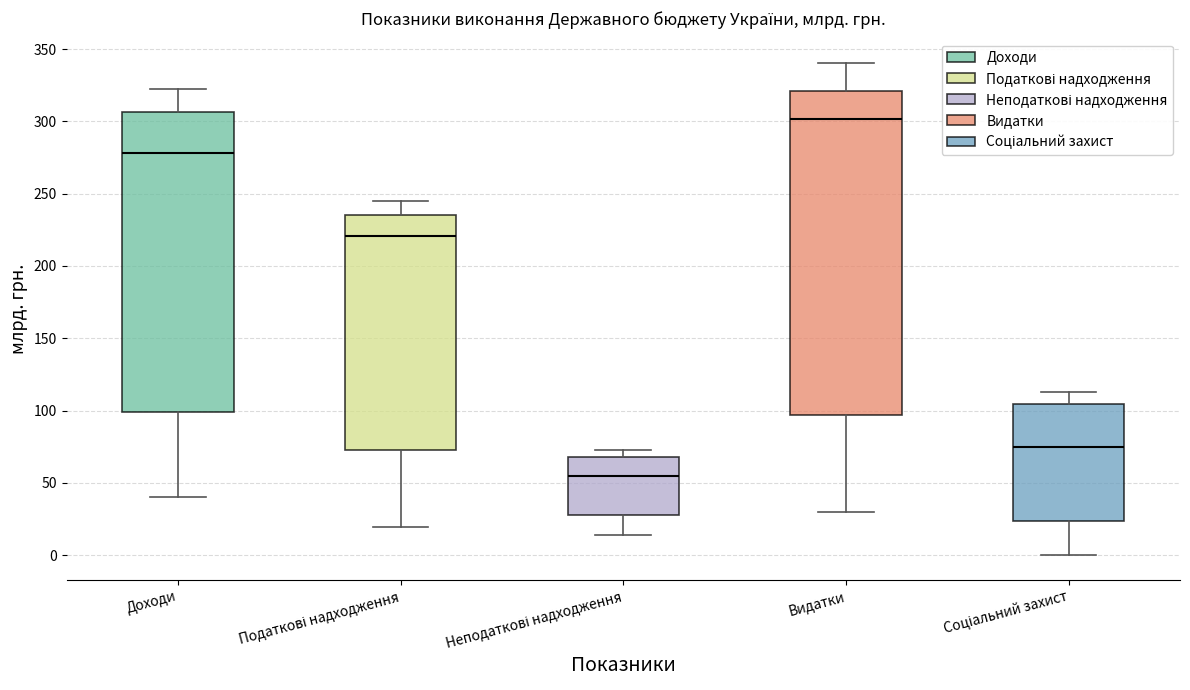

Reading left to right, read every box against the y-axis: the position of its median line, the range the box covers, and the ends of its whiskers. The values are not printed on the chart, so give them approximately, as read against the axis.

Доходи: median 280, box 100 to 305, whiskers 40 to 325
Податкові надходження: median 220, box 75 to 235, whiskers 20 to 245
Неподаткові надходження: median 55, box 30 to 70, whiskers 15 to 75
Видатки: median 300, box 95 to 320, whiskers 30 to 340
Соціальний захист: median 75, box 25 to 105, whiskers 0 to 115